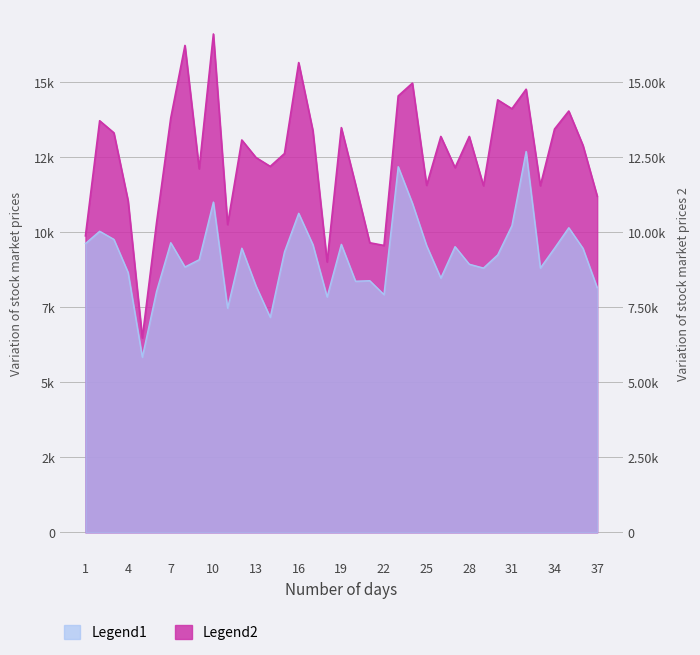

The value of YPLL Rate High (Legend2) at 31 is 24330.3. True or false?

False